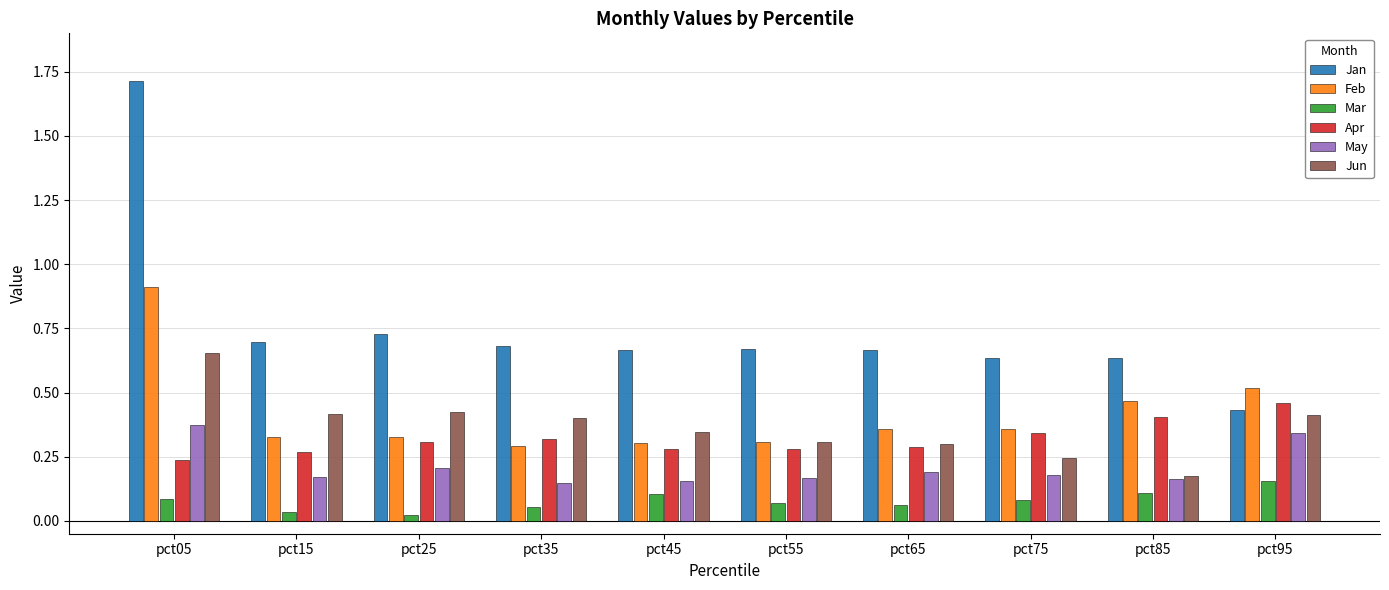

Between pct35 and pct85, which series saw the biggest shift?

Jun